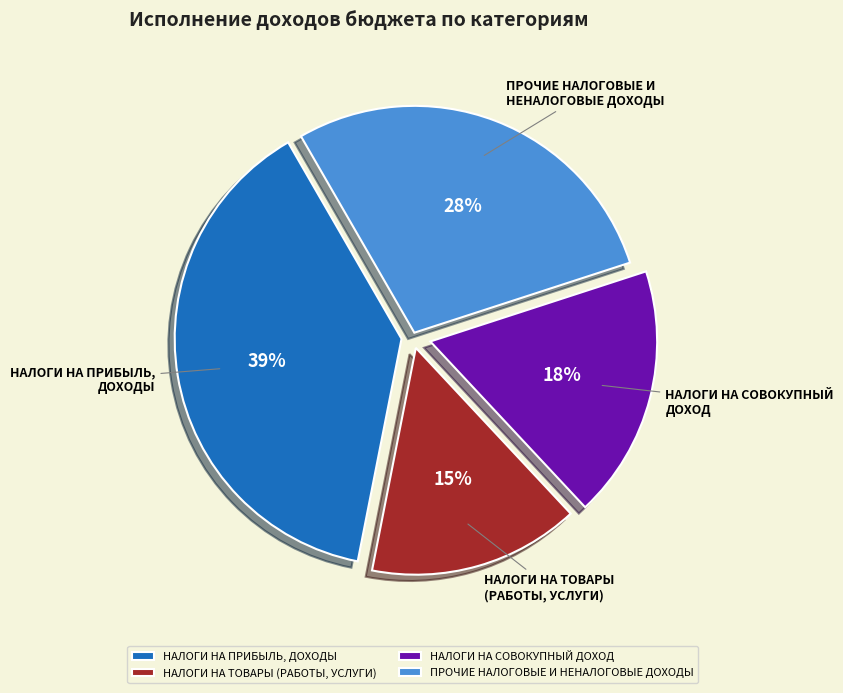

Which slice is the largest?

НАЛОГИ НА ПРИБЫЛЬ, ДОХОДЫ